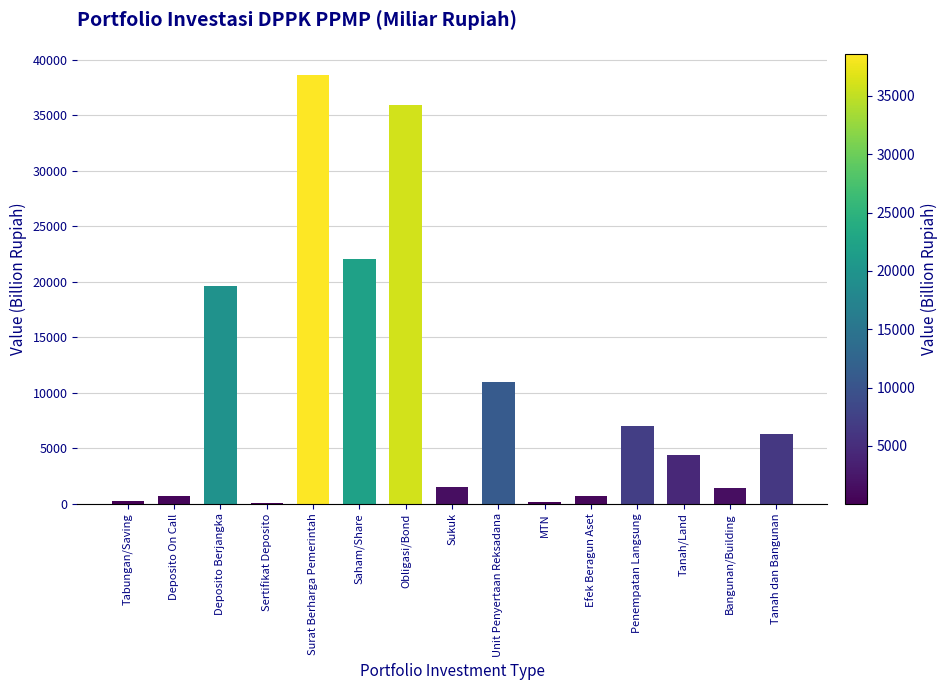

What is the maximum value shown in the chart?

38621.3